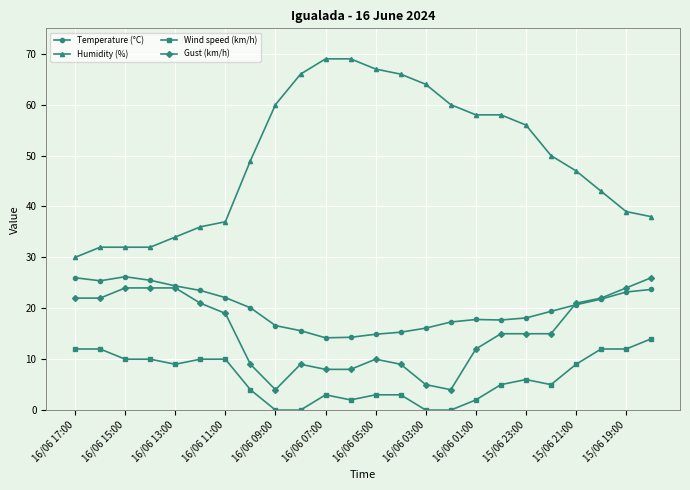

How many categories are shown in the chart?

24